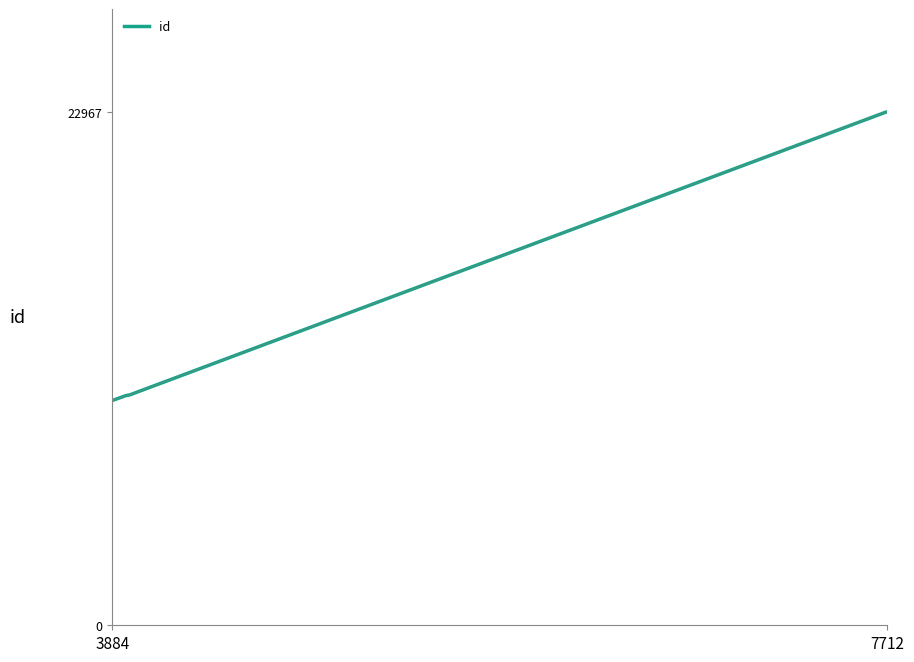

What is the difference between the second highest and minimum values?

12902